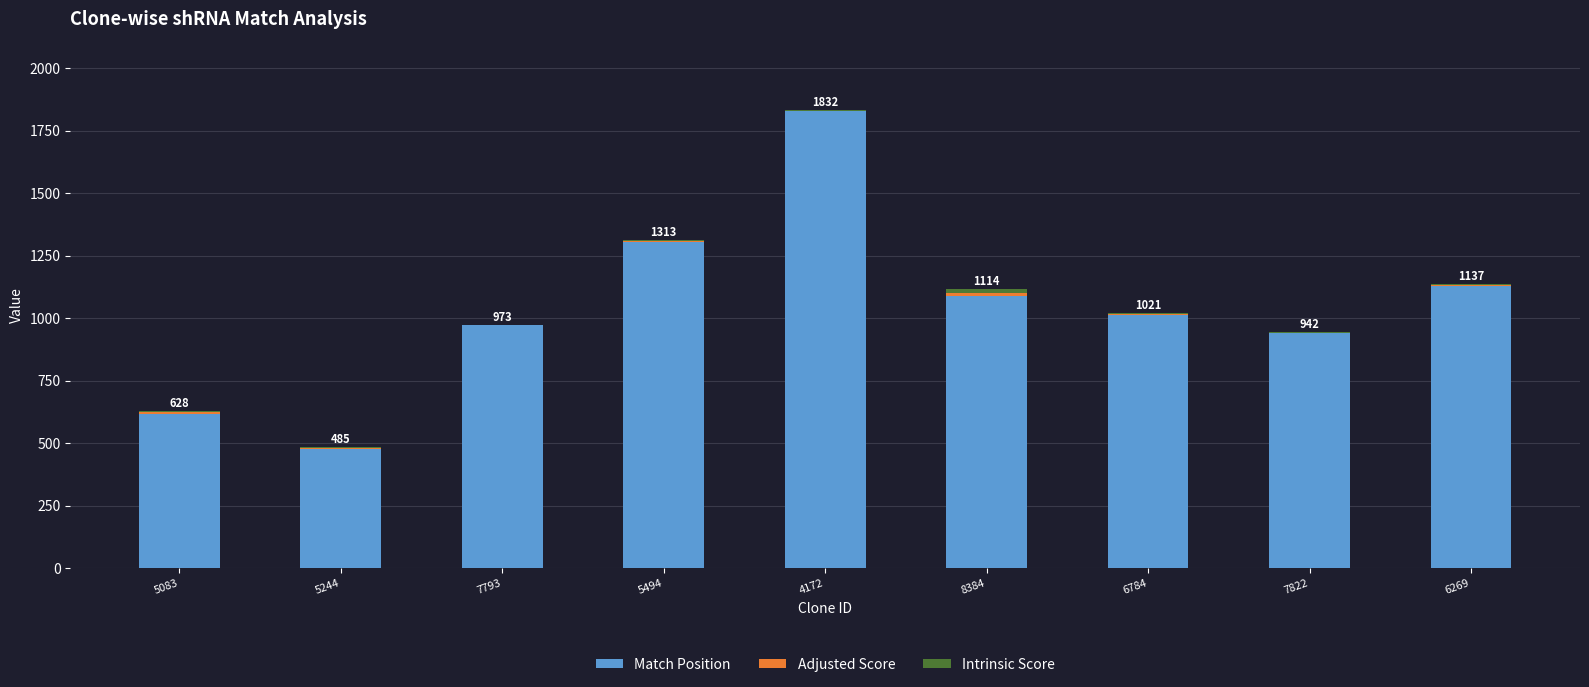

The Match Position series shows 1011.0 at 6784. True or false?

True